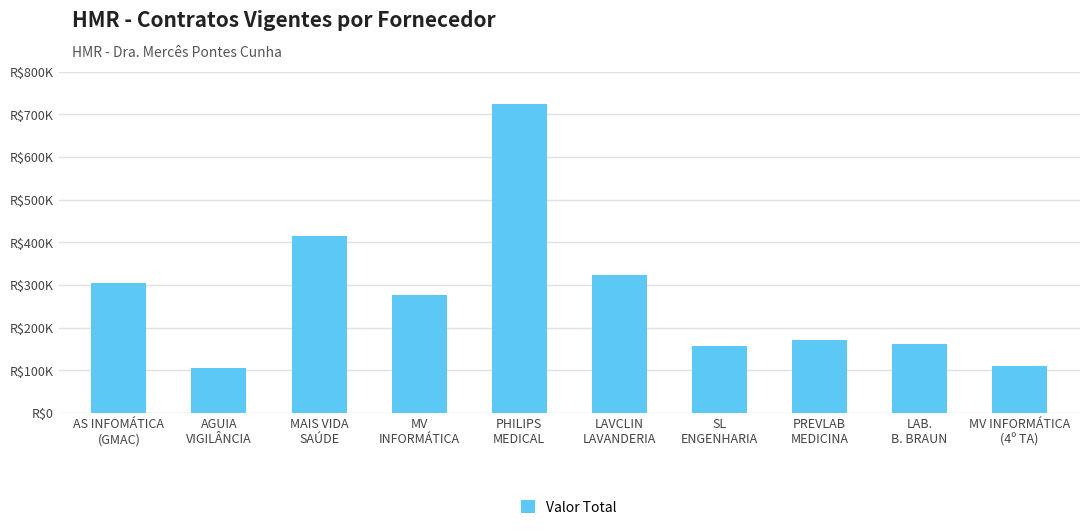

Are the bars horizontal?

No